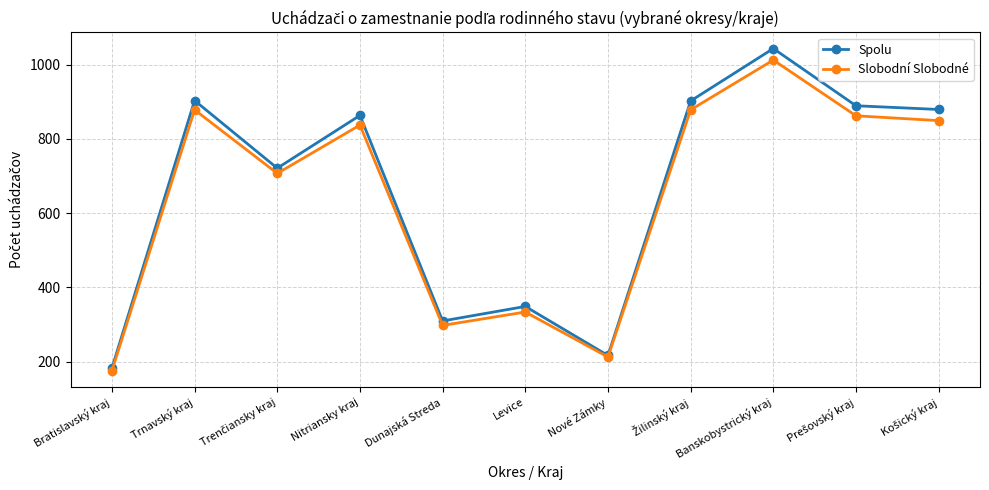

Which series has the largest range (max minus min)?

Spolu